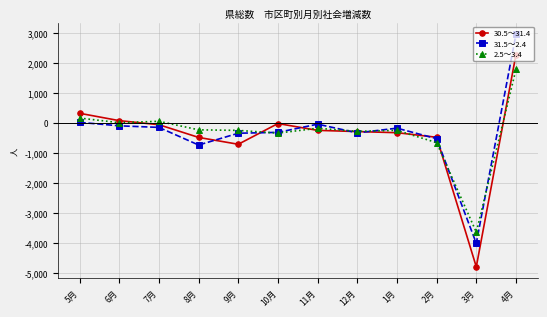

List the series in order of their peak value, lowest first.

2.5～3.4, 30.5～31.4, 31.5～2.4